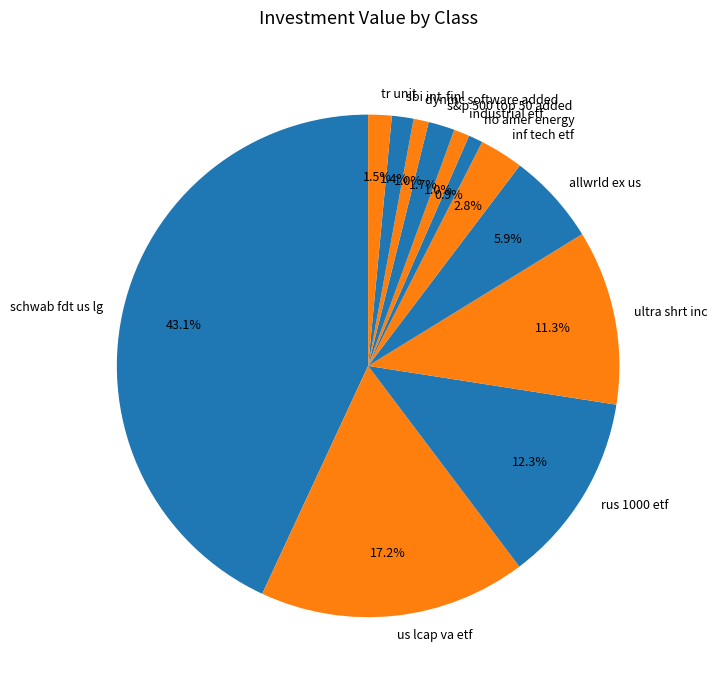

What percentage is NOT represented by rus 1000 etf?

87.7%